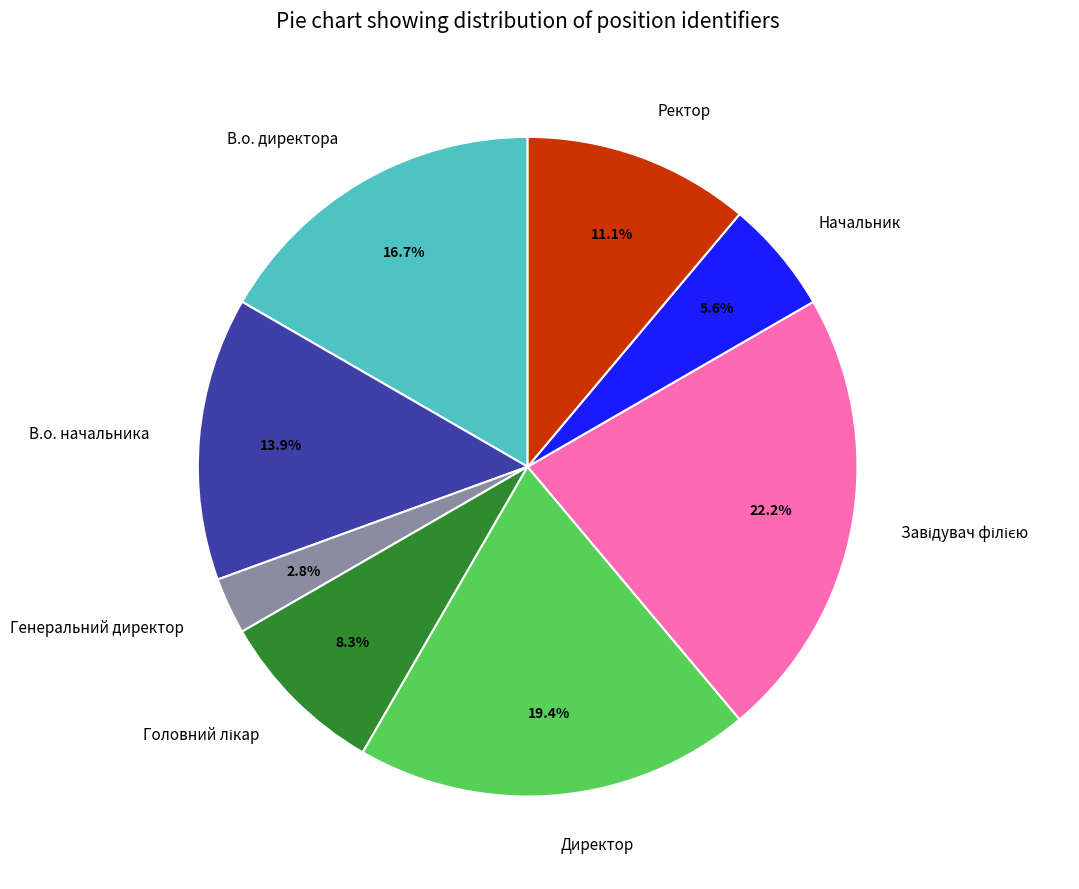

What is the smallest slice in the pie chart?

Генеральний директор